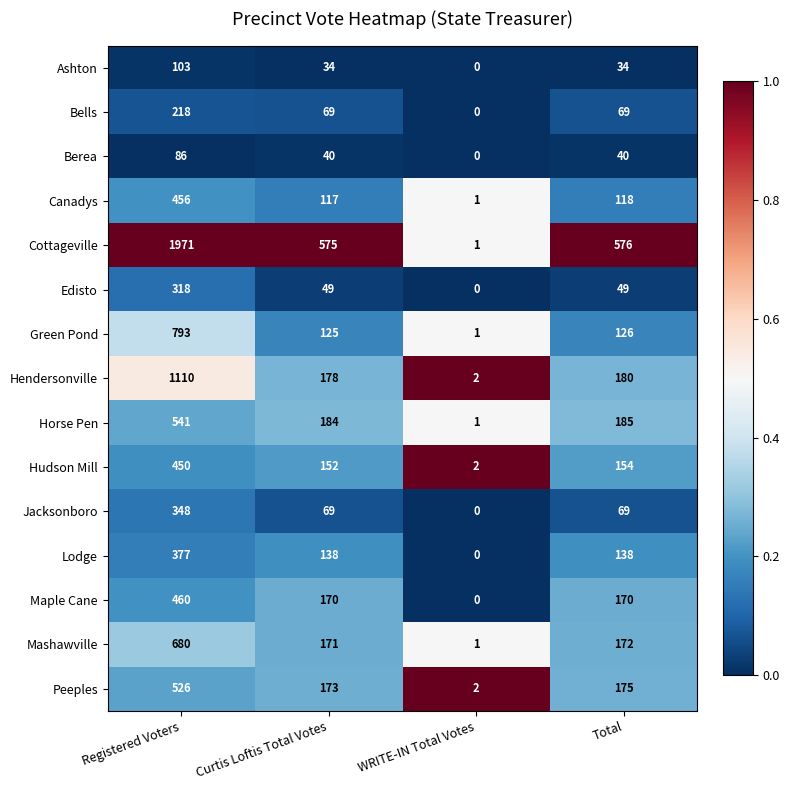

At which label does Edisto first exceed 49?

Registered Voters